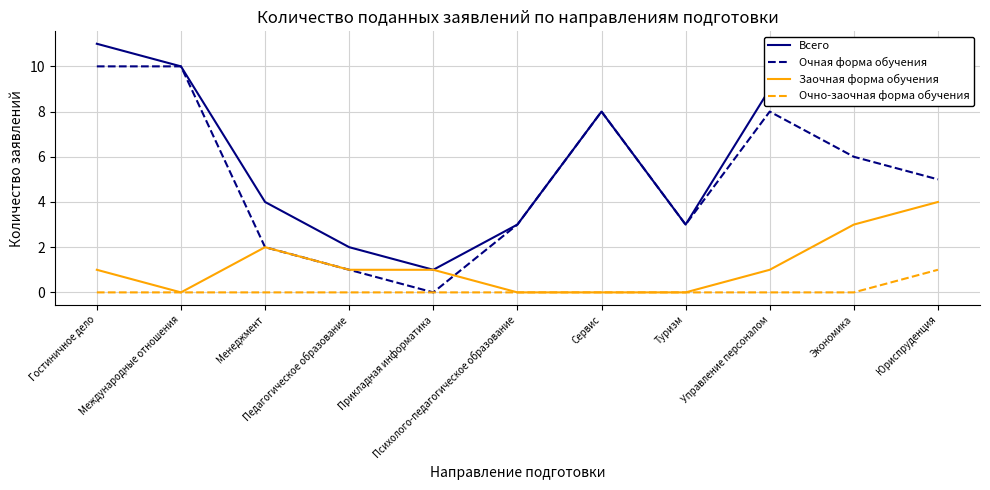

At which label is Заочная форма обучения closest to 2?

Менеджмент